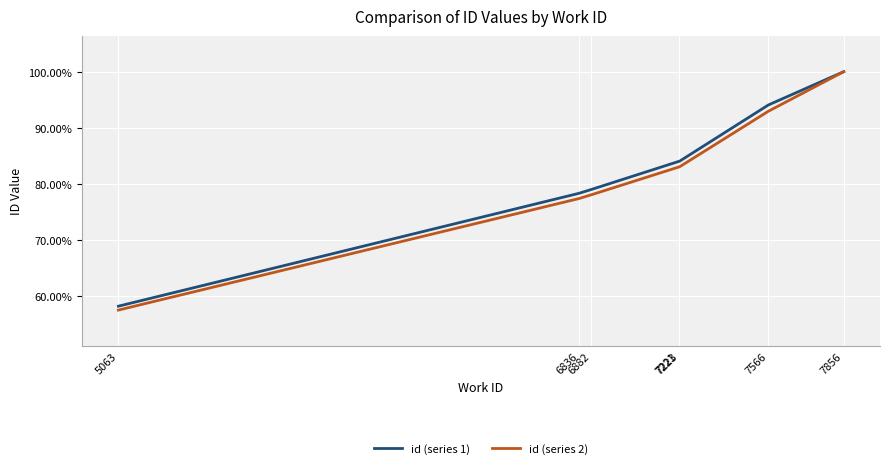

What is the lowest value of the id (series 1) series?

58.2